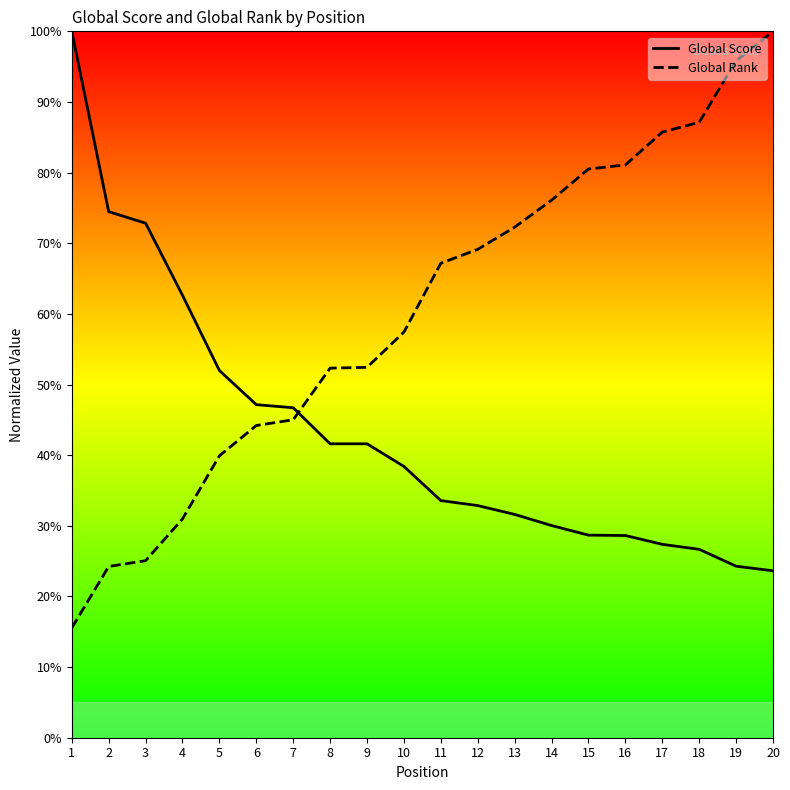

At which label does Global Rank reach its minimum?

1